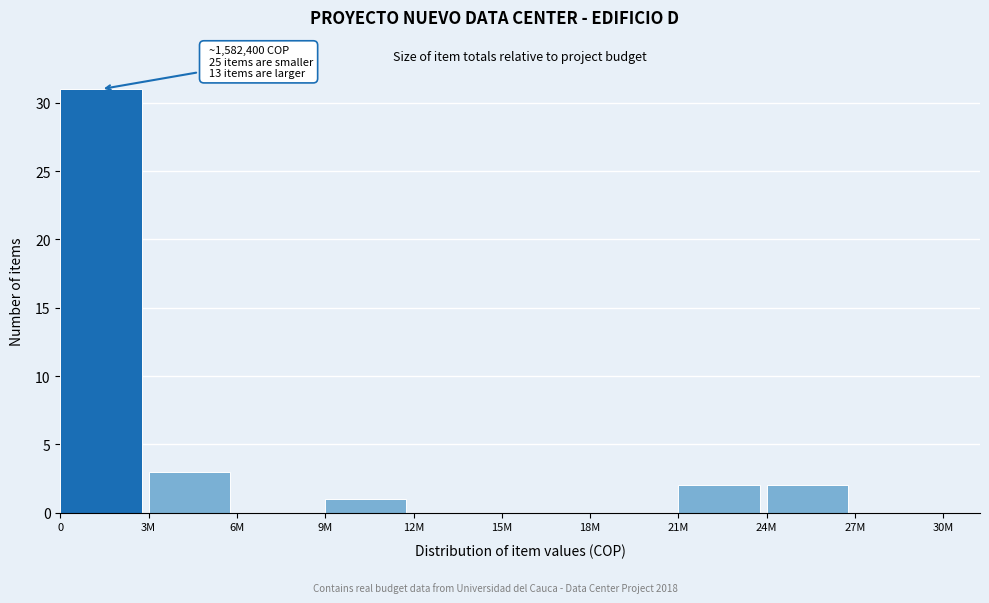

Reading left to right, extract all data points from this chart.

0=31	3M=3	6M=0	9M=1	12M=0	15M=0	18M=0	21M=2	24M=2	27M=0